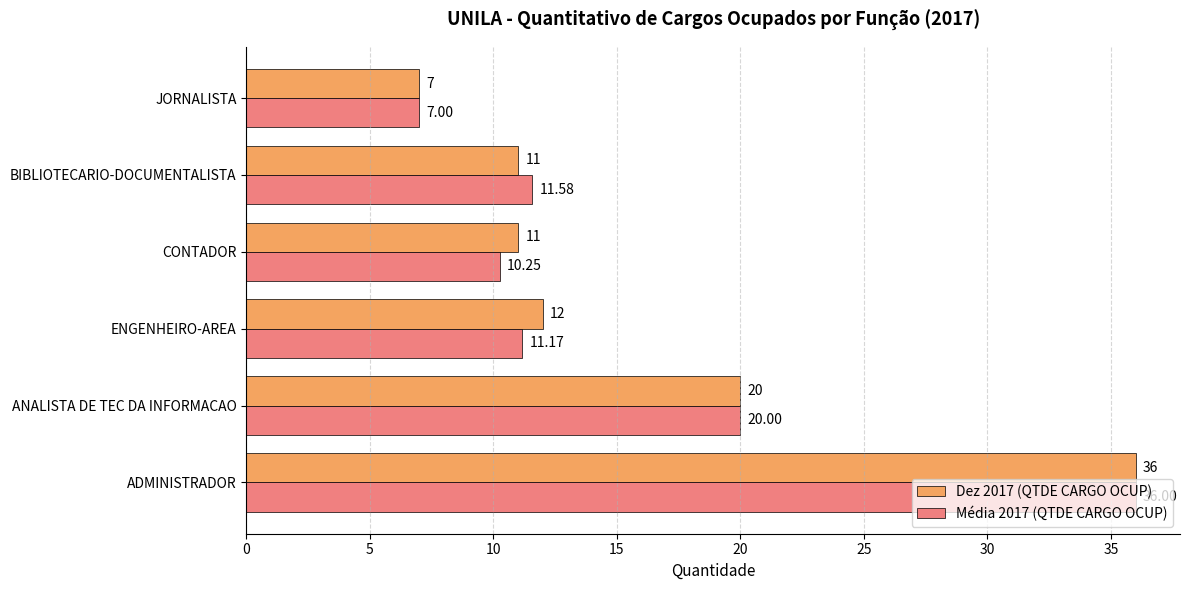

Which label corresponds to the smallest value in the chart?

JORNALISTA